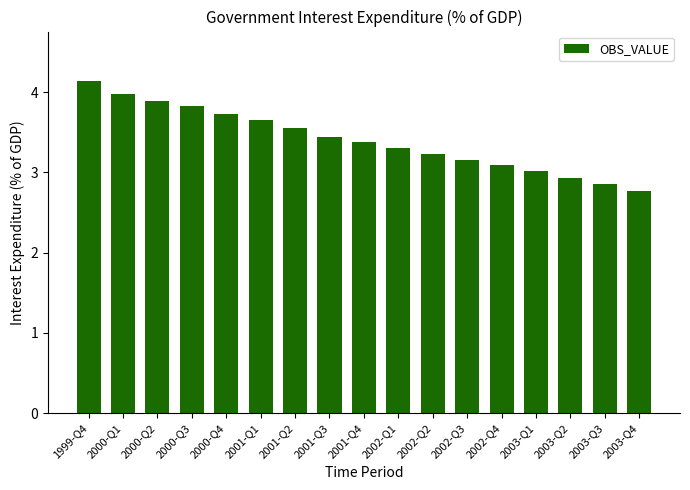

List the labels in order of value, largest first.

1999-Q4, 2000-Q1, 2000-Q2, 2000-Q3, 2000-Q4, 2001-Q1, 2001-Q2, 2001-Q3, 2001-Q4, 2002-Q1, 2002-Q2, 2002-Q3, 2002-Q4, 2003-Q1, 2003-Q2, 2003-Q3, 2003-Q4